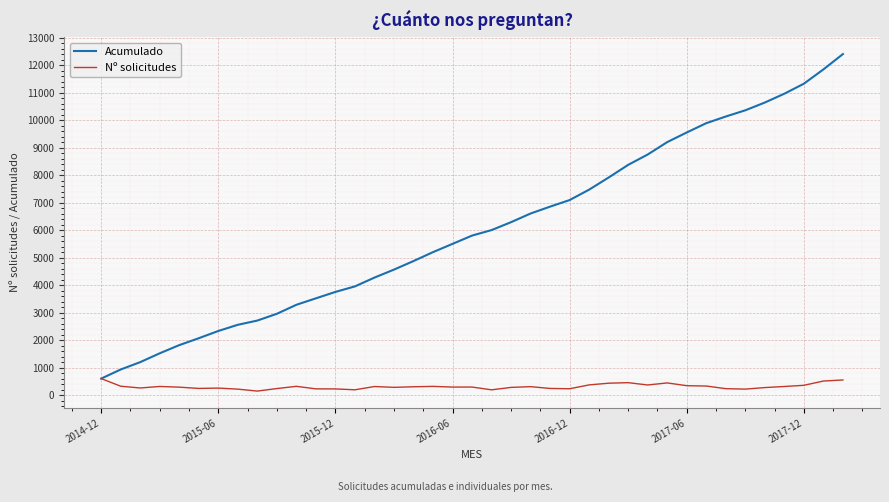

Rank the series by their average value, from lowest to highest.

Nº solicitudes, Acumulado